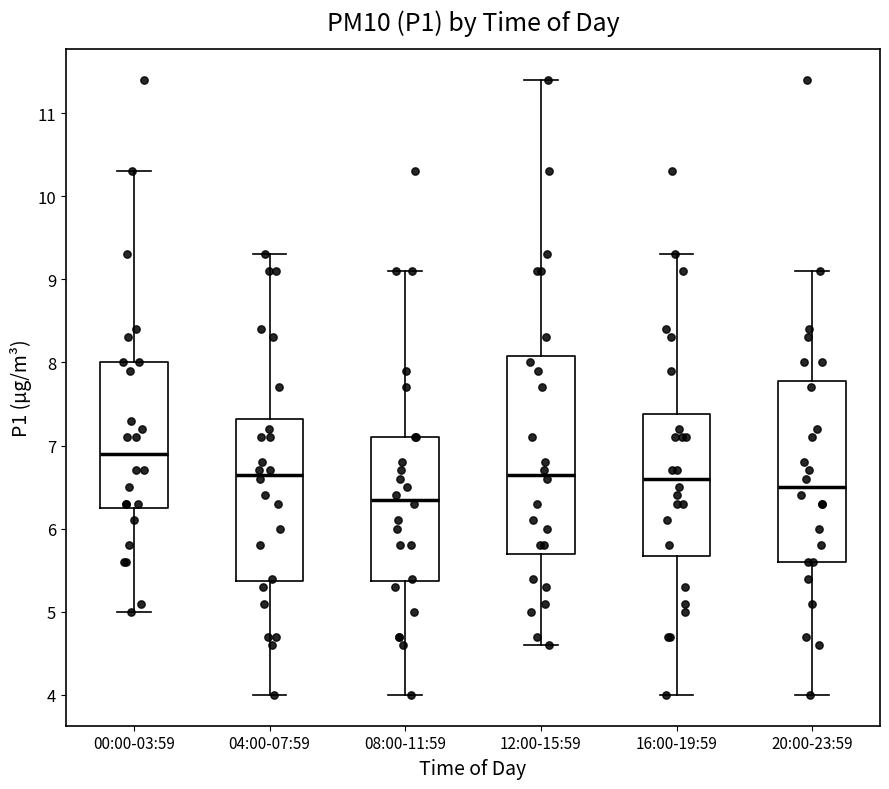

Reading left to right, read every box against the y-axis: the position of its median line, the range the box covers, and the ends of its whiskers. The values are not printed on the chart, so give them approximately, as read against the axis.

00:00-03:59: median 6.9, box 6.3 to 8.0, whiskers 5.0 to 10.3
04:00-07:59: median 6.7, box 5.4 to 7.3, whiskers 4.0 to 9.3
08:00-11:59: median 6.4, box 5.4 to 7.1, whiskers 4.0 to 9.1
12:00-15:59: median 6.7, box 5.7 to 8.1, whiskers 4.6 to 11.4
16:00-19:59: median 6.6, box 5.7 to 7.4, whiskers 4.0 to 9.3
20:00-23:59: median 6.5, box 5.6 to 7.8, whiskers 4.0 to 9.1